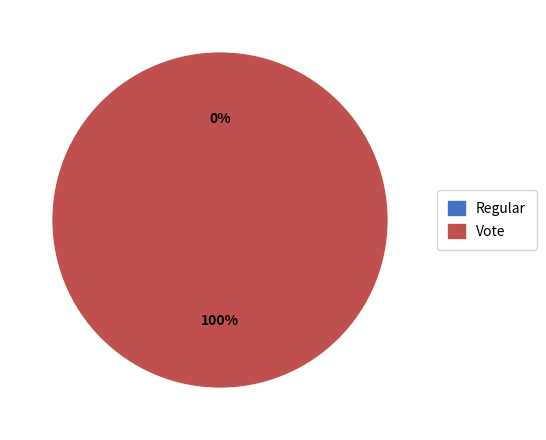

Does Regular represent more than half of the total?

No